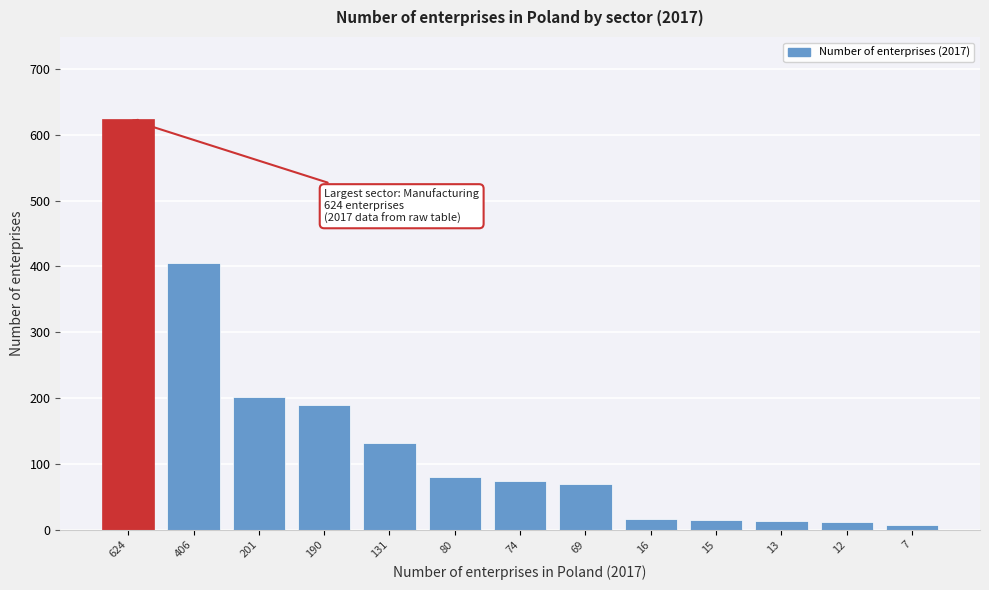

At which category does the chart reach its peak across all series?

624